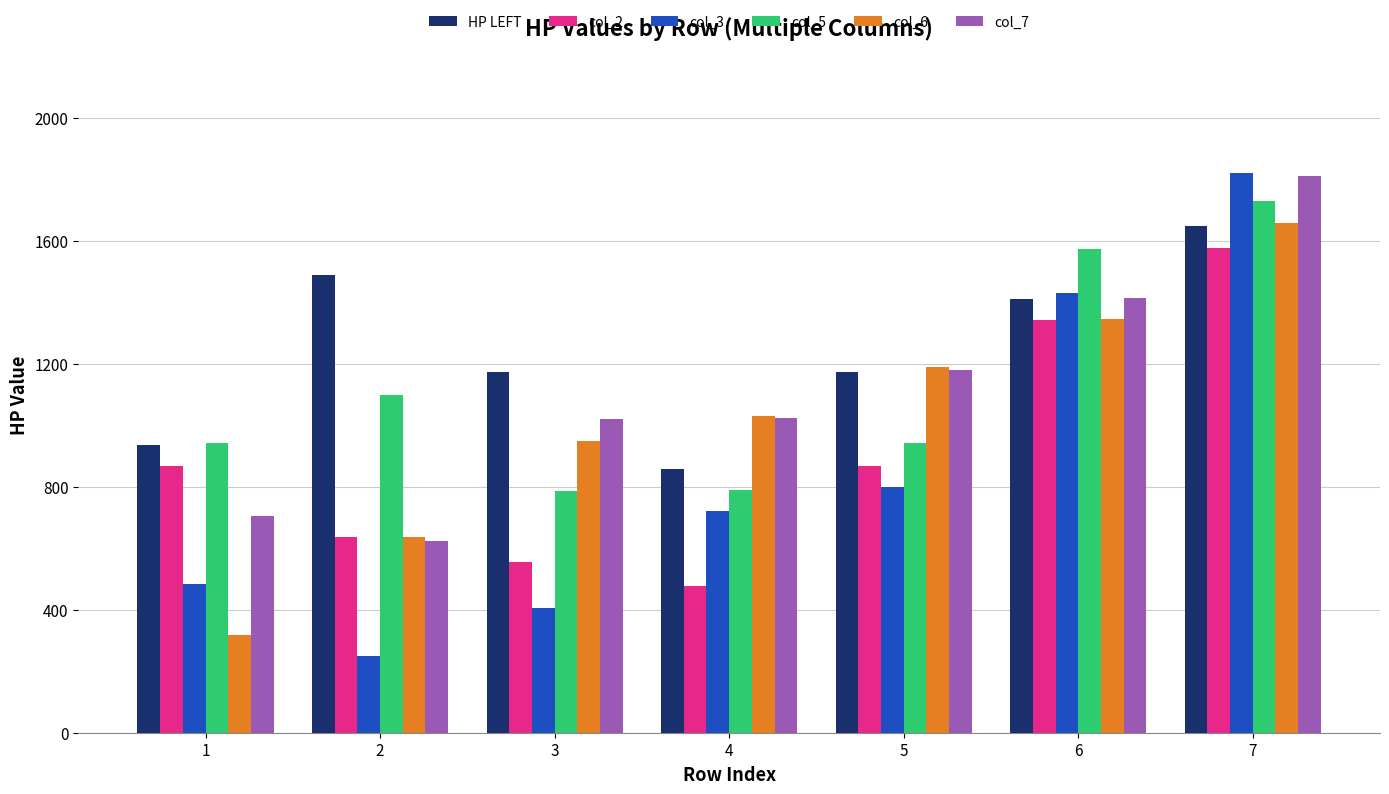

What is the maximum value shown in the chart?

1820